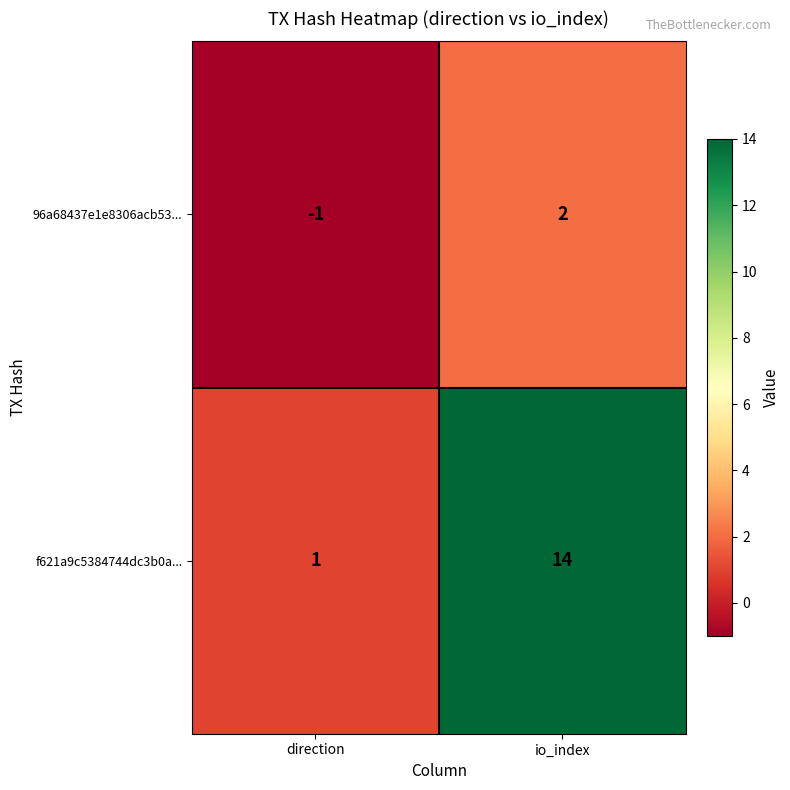

Which series changed the most between direction and io_index?

f621a9c5384744dc3b0a...